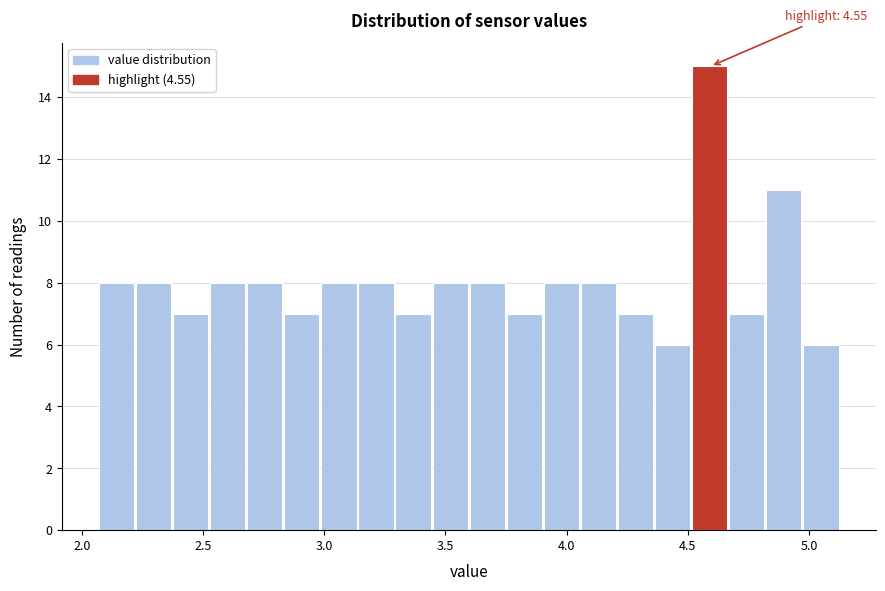

Around what value on the x-axis is the tallest bar? Give the approximate position of its centre, as read against the axis.

4.60